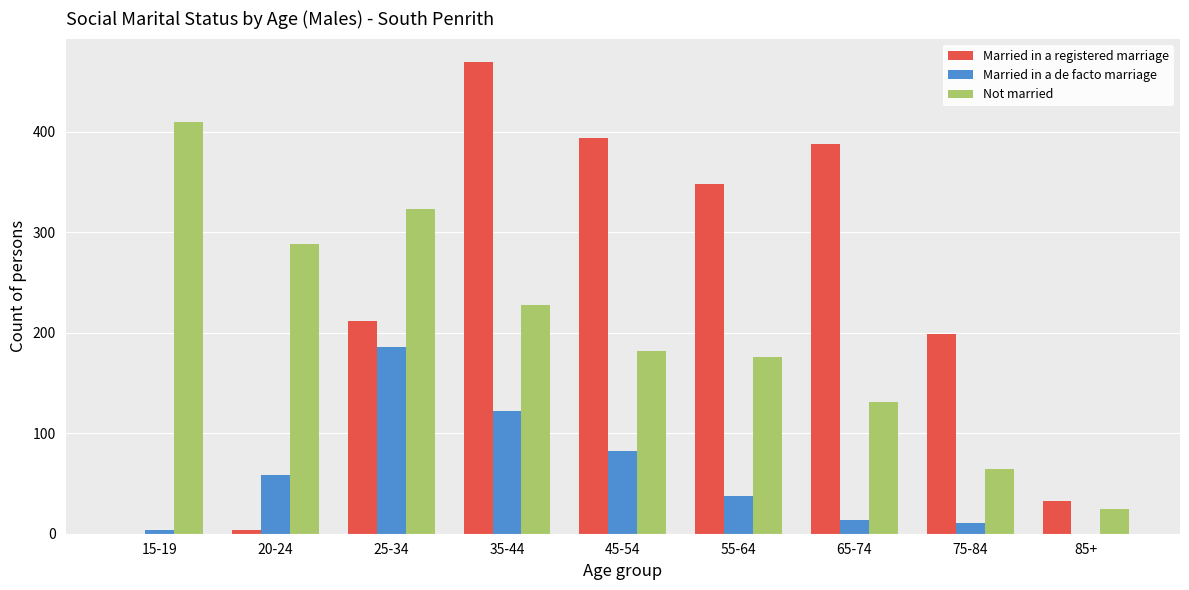

Is the value of Married in a registered marriage at 35-44 greater than the value of Not married at 85+?

Yes